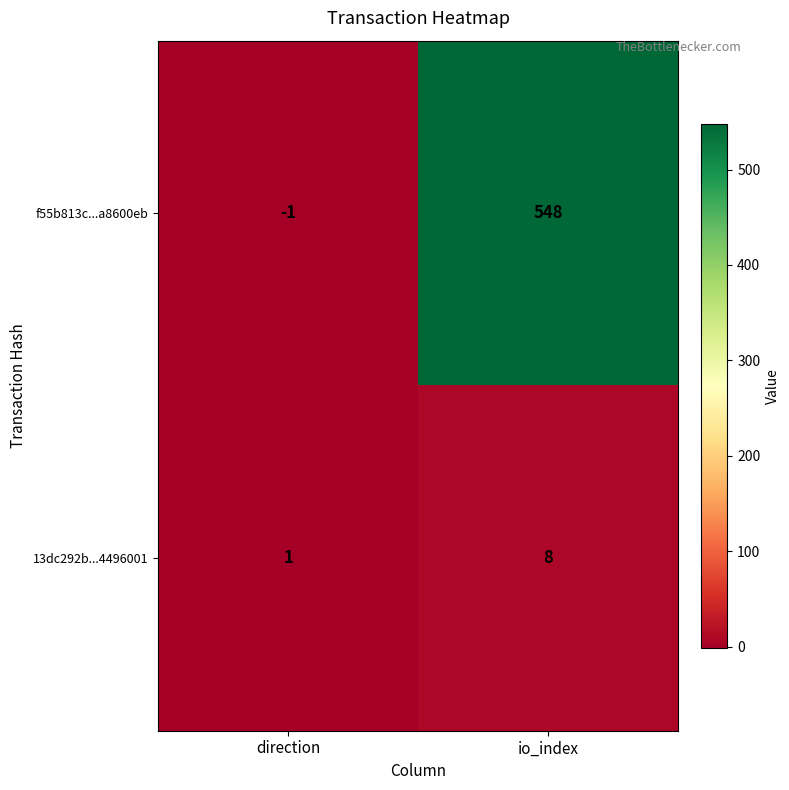

How many distinct data groups are displayed?

2